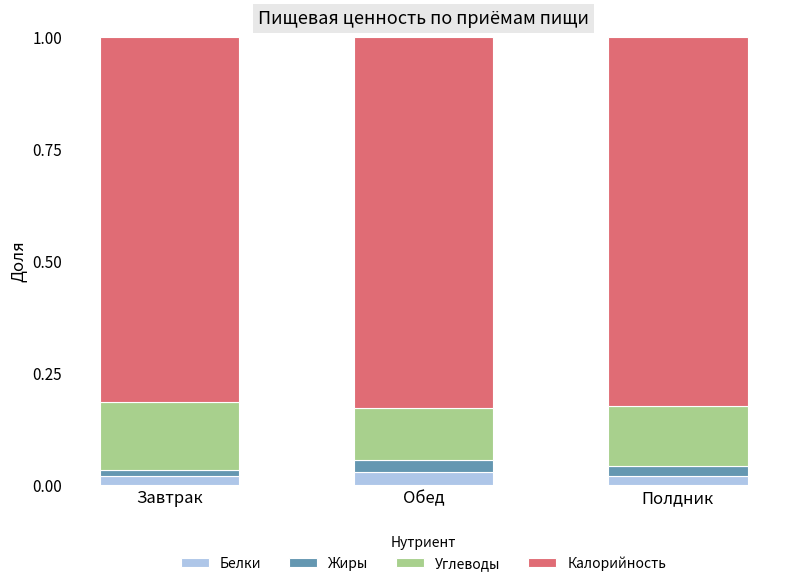

How many Белки values are between 0 and 1?

3